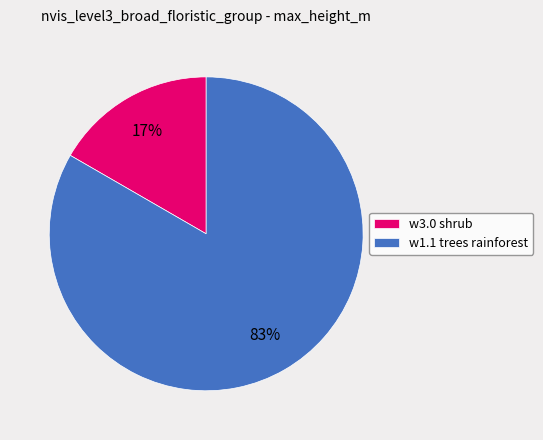

Is the sum of w1.1 trees rainforest and w3.0 shrub greater than half?

Yes